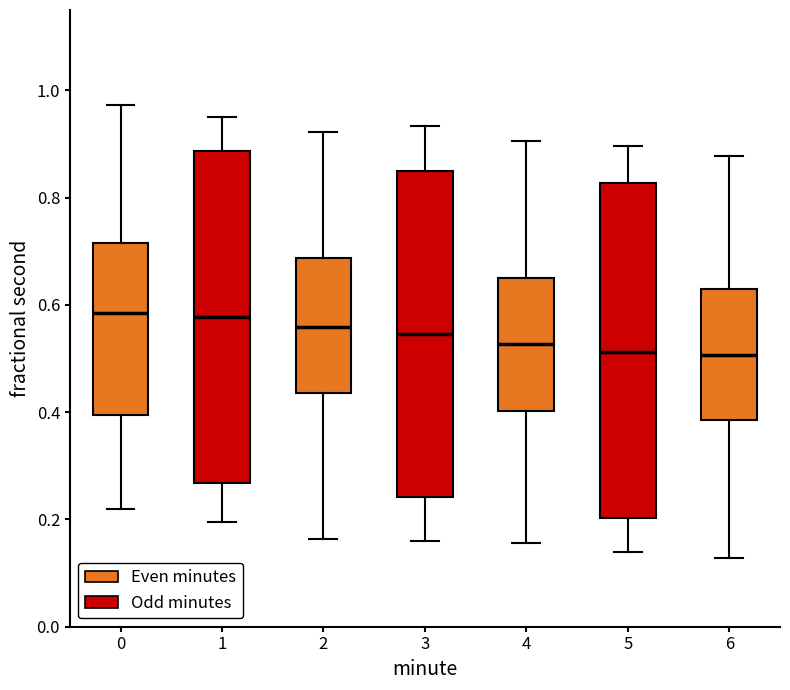

Reading left to right, read every box against the y-axis: the position of its median line, the range the box covers, and the ends of its whiskers. The values are not printed on the chart, so give them approximately, as read against the axis.

0: median 0.58, box 0.40 to 0.72, whiskers 0.22 to 0.98
1: median 0.58, box 0.26 to 0.88, whiskers 0.20 to 0.96
2: median 0.56, box 0.44 to 0.68, whiskers 0.16 to 0.92
3: median 0.54, box 0.24 to 0.86, whiskers 0.16 to 0.94
4: median 0.52, box 0.40 to 0.66, whiskers 0.16 to 0.90
5: median 0.52, box 0.20 to 0.82, whiskers 0.14 to 0.90
6: median 0.50, box 0.38 to 0.64, whiskers 0.12 to 0.88